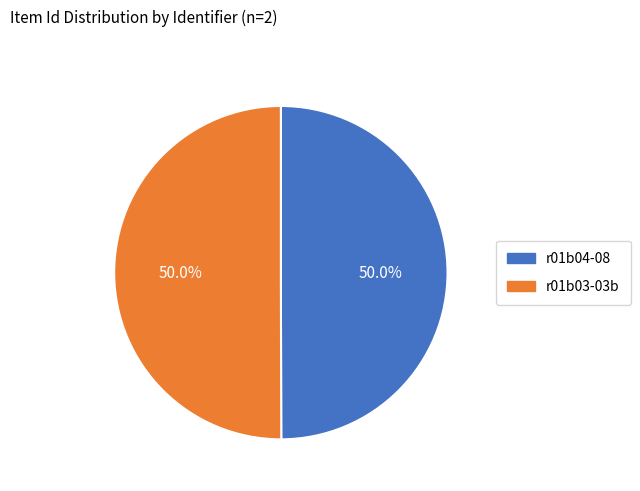

Approximately how many times larger is the value at r01b03-03b compared to r01b04-08?

1.0